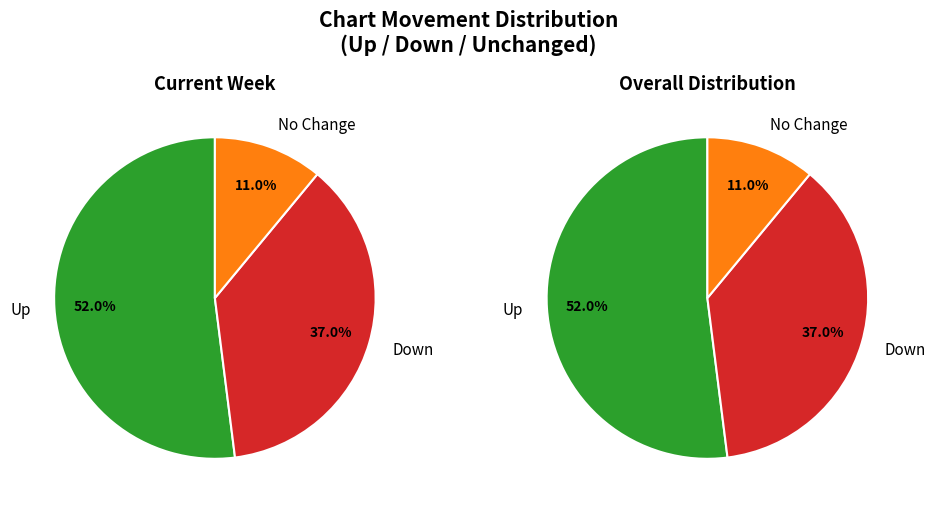

How many segments does this pie chart have?

3